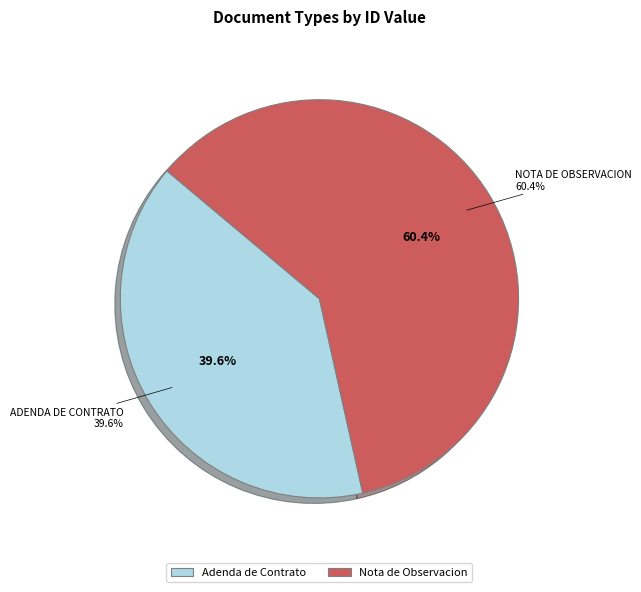

Does any single category account for the majority?

Yes